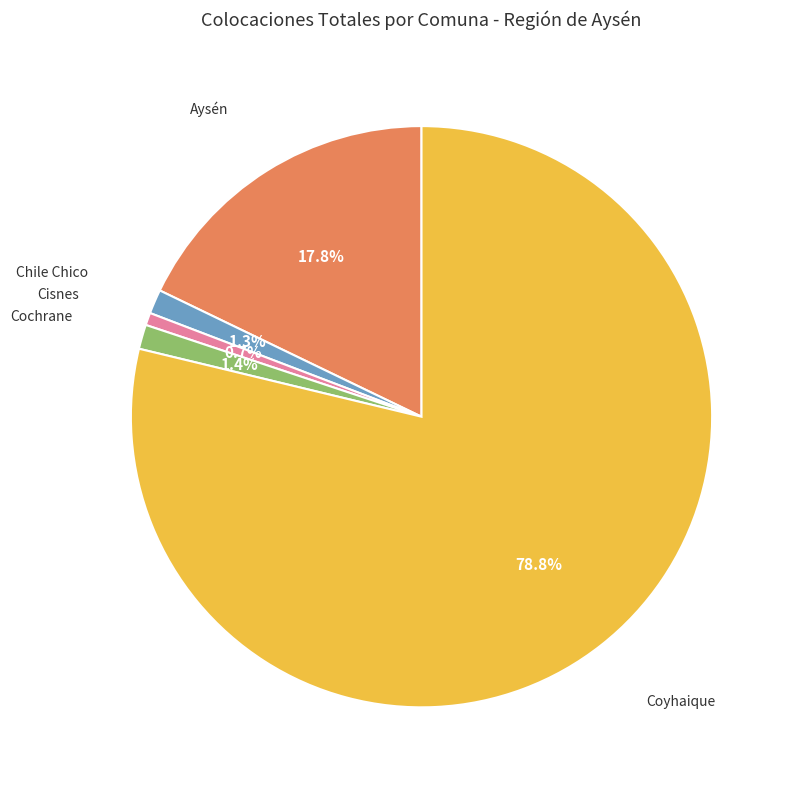

What percentage is the Cisnes slice, to the nearest percent?

1%